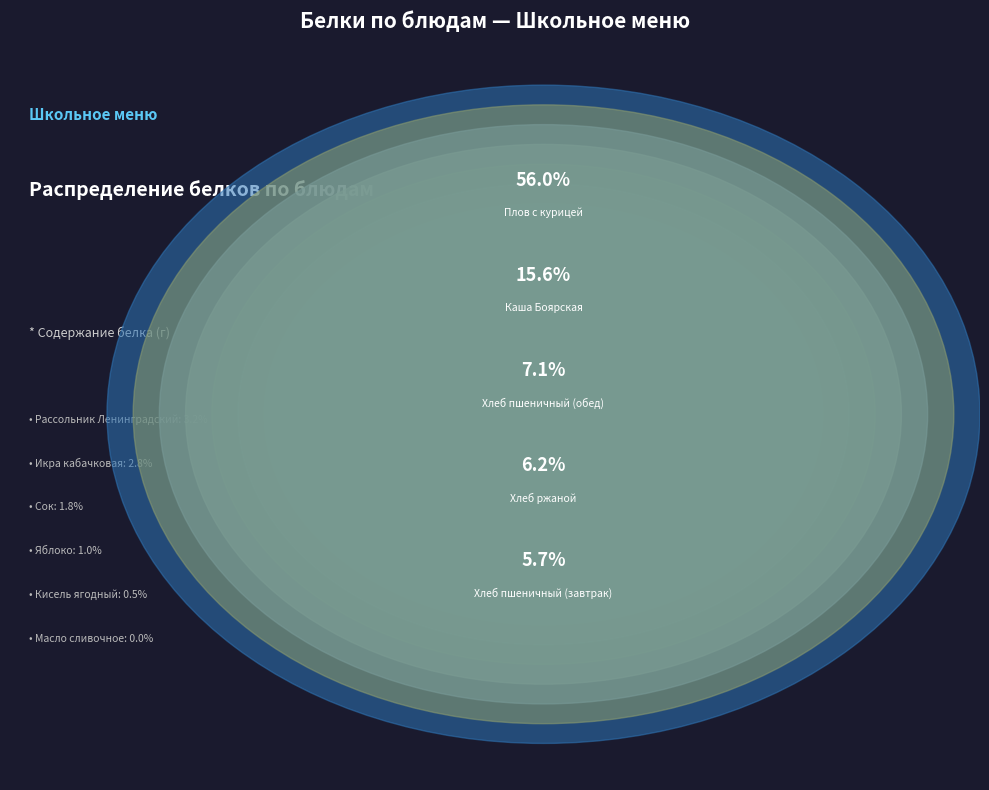

Count the number of slices in the pie.

11